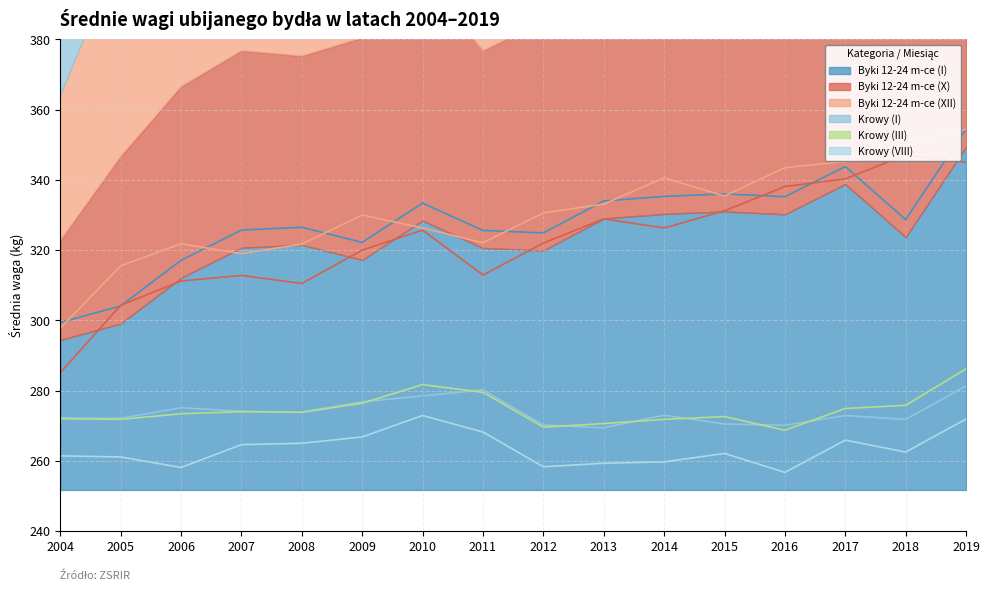

Between 2004 and 2016, which is larger?

2016